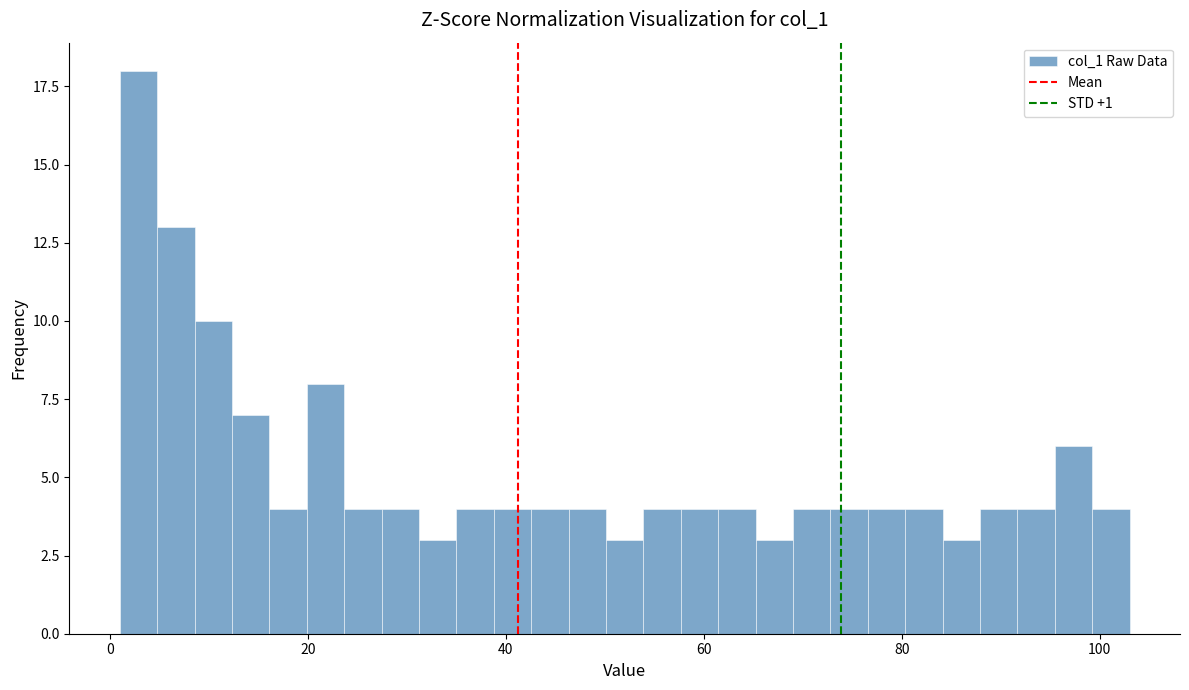

Around what value on the x-axis is the tallest bar? Give the approximate position of its centre, as read against the axis.

2